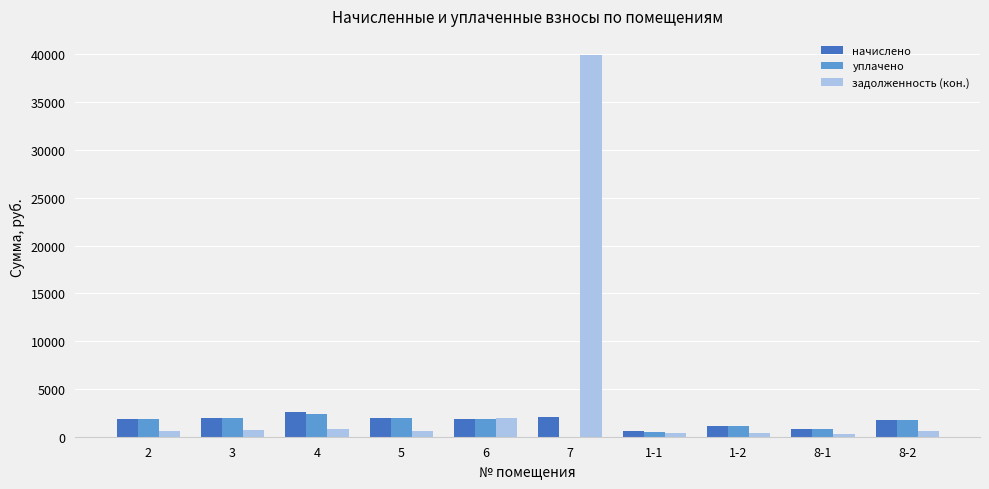

Where does the начислено series first go above 1884?

3